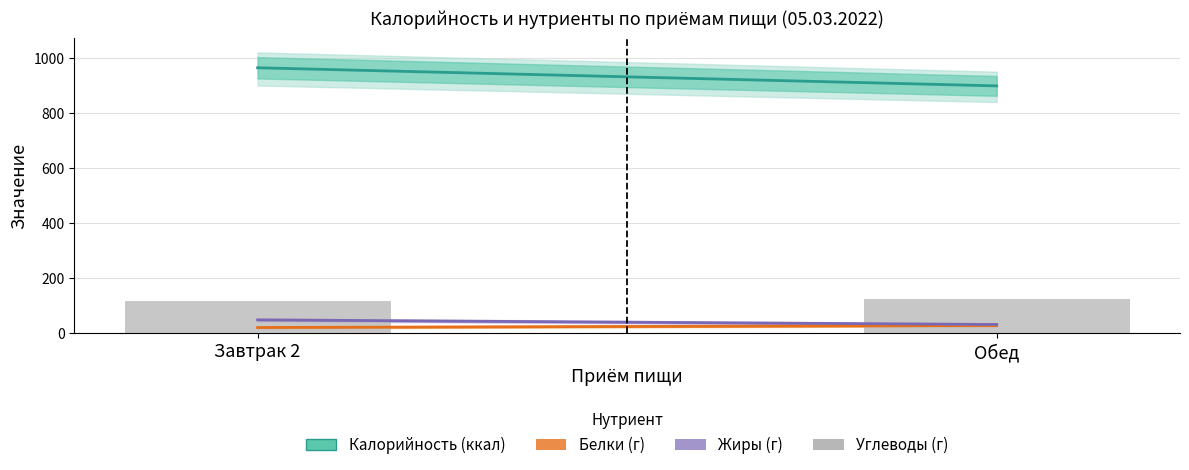

How many values exceed 126?

1